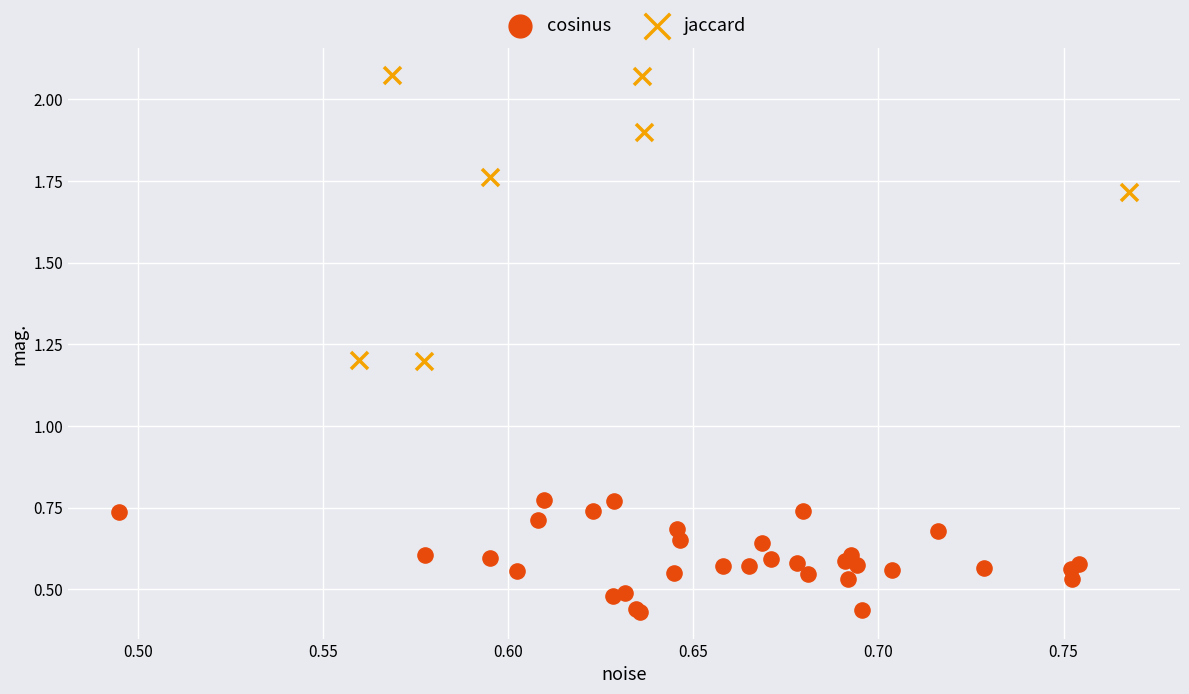

Which series has the largest Y range (max minus min)?

jaccard